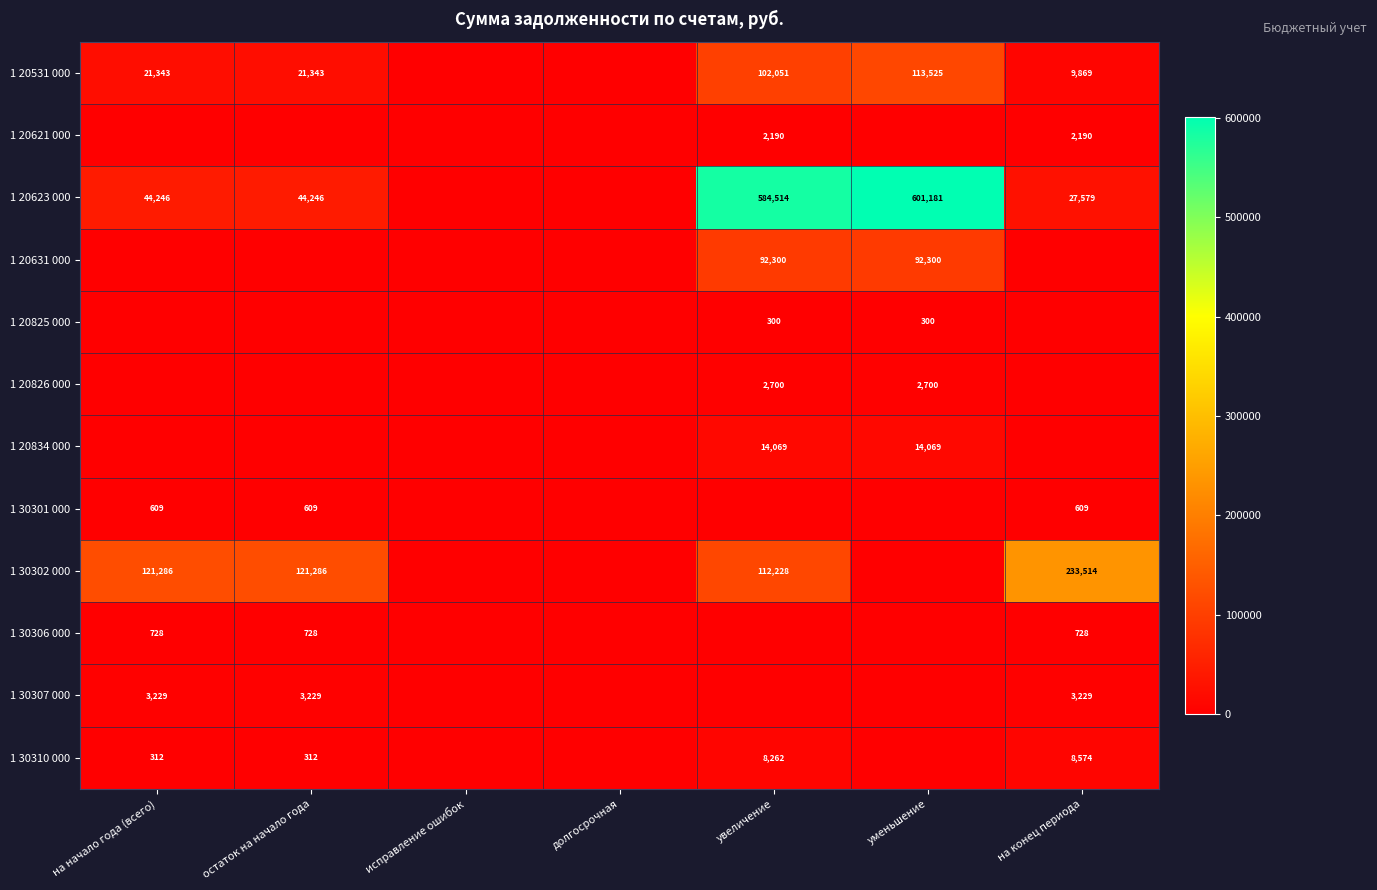

What is the greatest value displayed?

601180.6